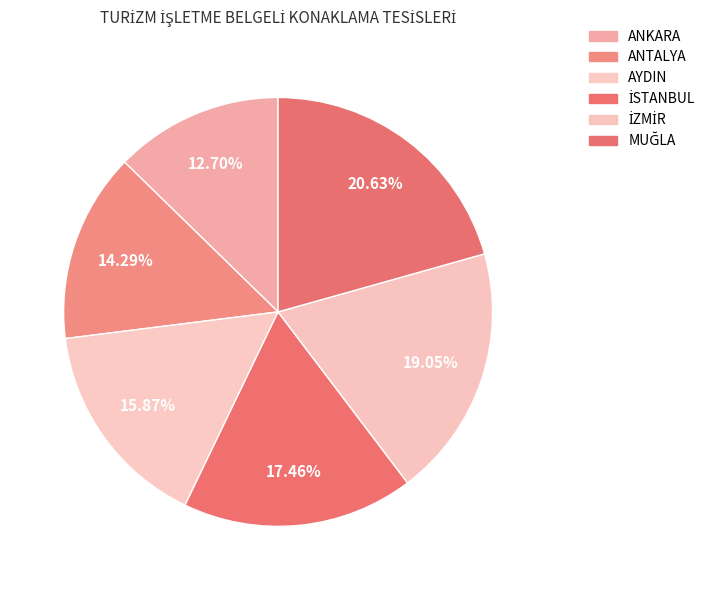

The ANKARA slice represents 13% of the pie. True or false?

True